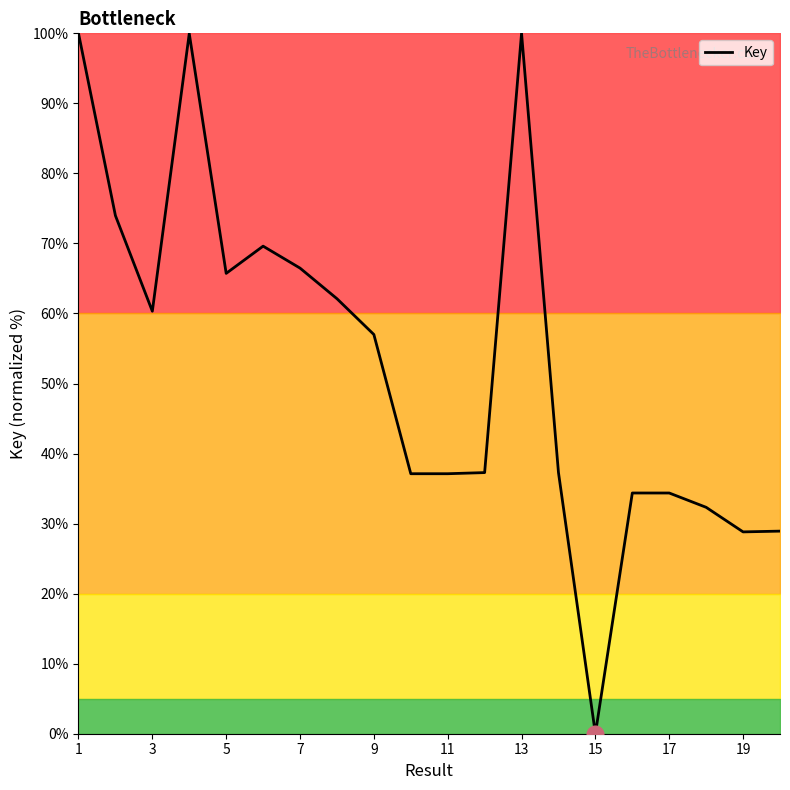

What is the difference between the maximum and minimum values?

100.0